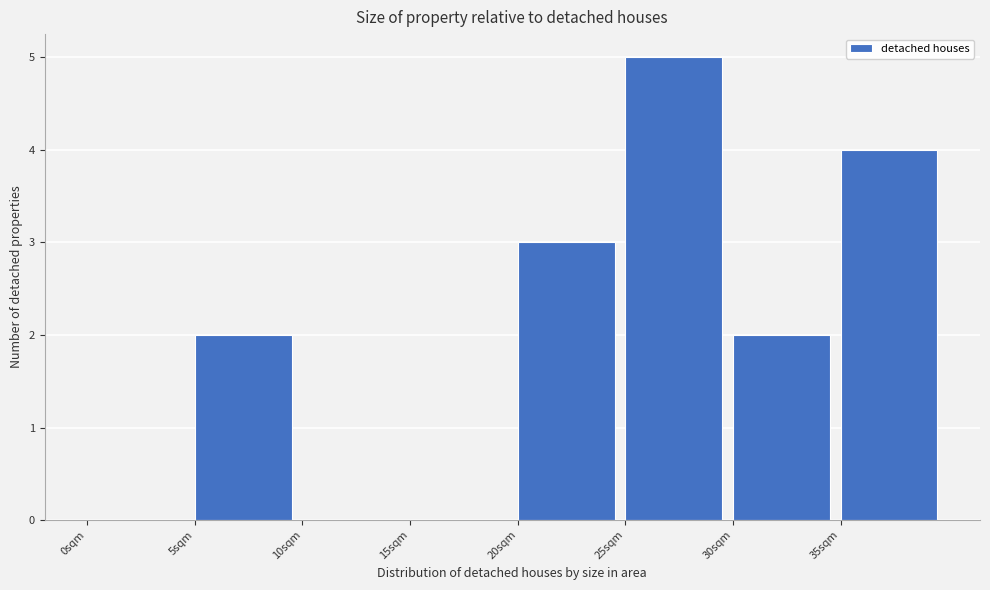

Reading left to right, list every bar in this chart as the range it spans on the x-axis followed by its height. The values are not printed on the chart, so give them approximately, as read against the axis.

0 to 5: 0
5 to 10: 2
10 to 15: 0
15 to 20: 0
20 to 25: 3
25 to 30: 5
30 to 35: 2
35 to 40: 4